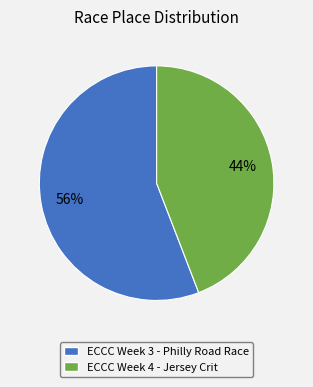

Count the number of slices in the pie.

2